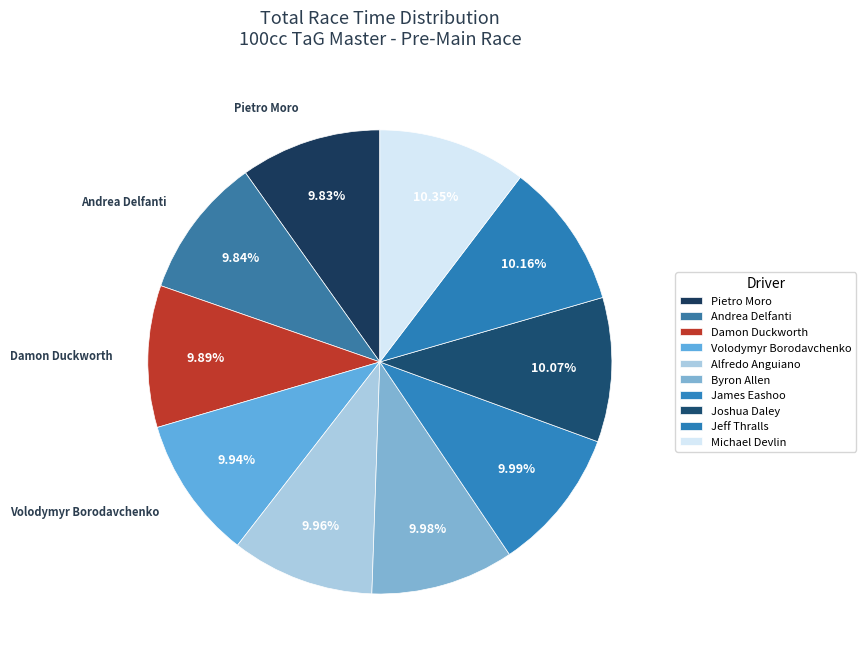

How many slices are in this pie chart?

10